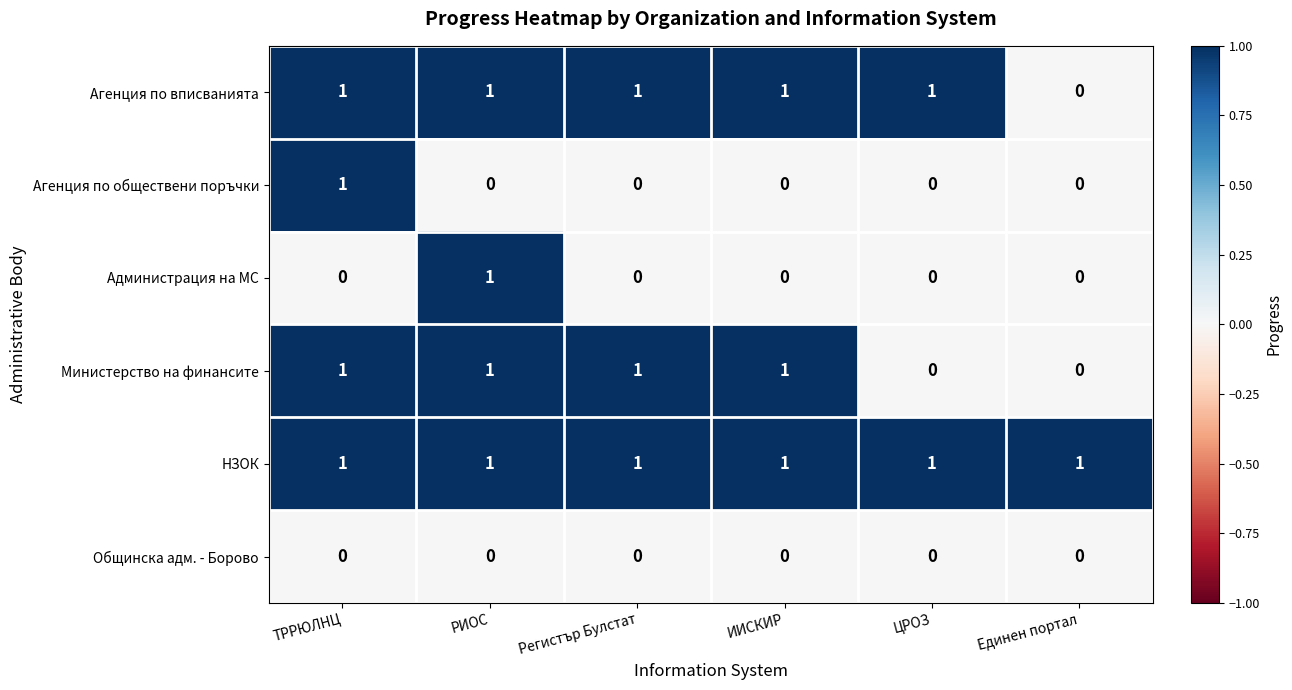

True or false: Министерство на финансите has a value of 1 at Регистър Булстат.

True